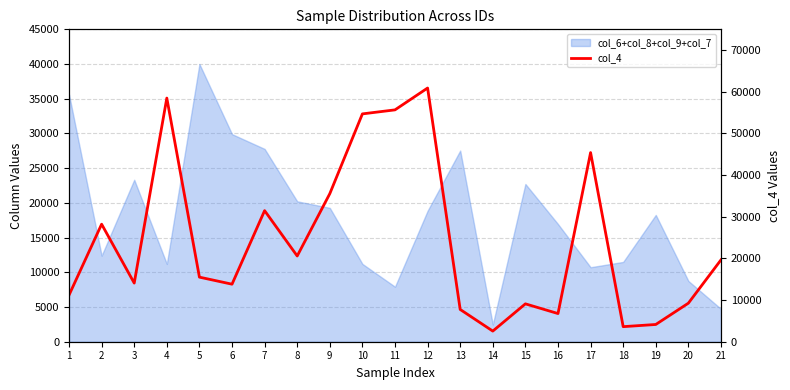

How many categories are shown in the chart?

21